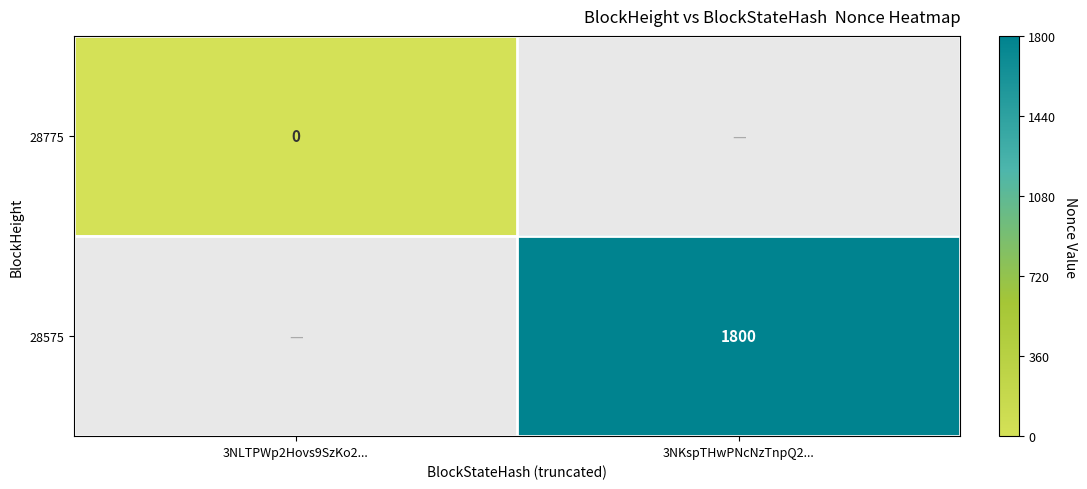

The value of 28575 at 3NKspTHwPNcNzTnpQ2... is 2434. True or false?

False